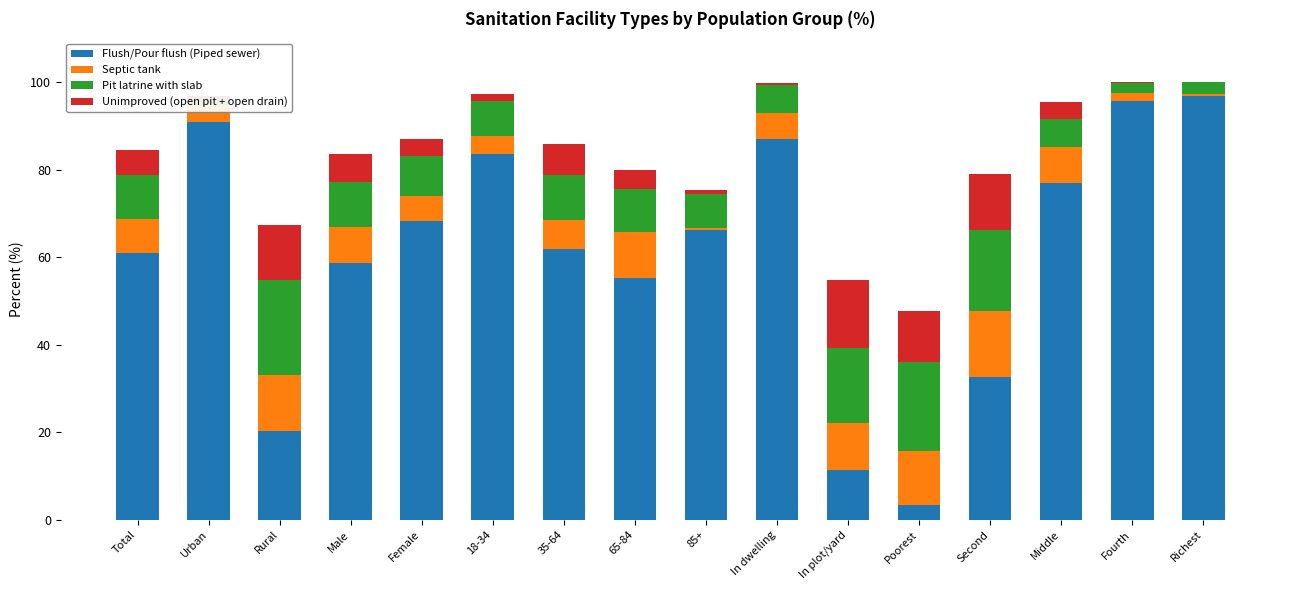

How many bars are there in each group?

4